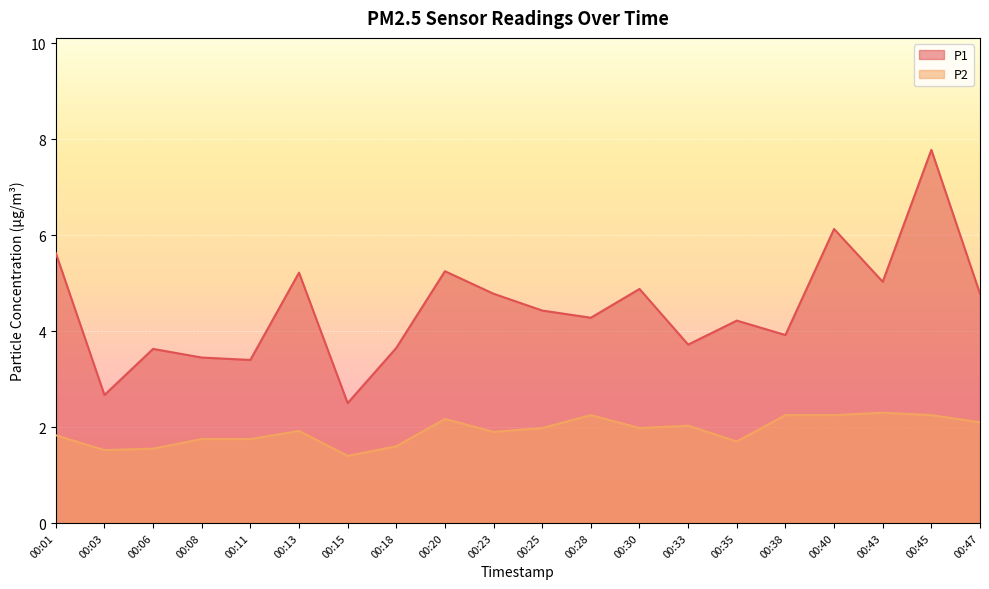

Is it true that P1 equals 1.8 at 00:03?

False